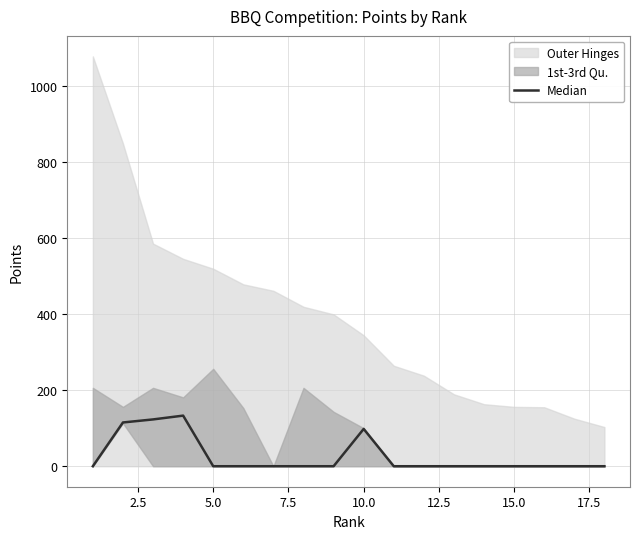

True or false: the data has more than 2 interior local peaks.

False